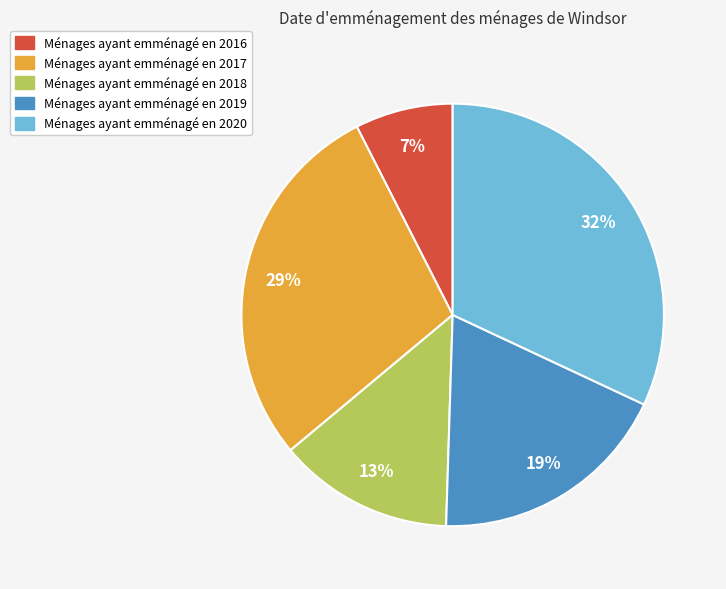

To the nearest percent, what is the average slice percentage?

20%